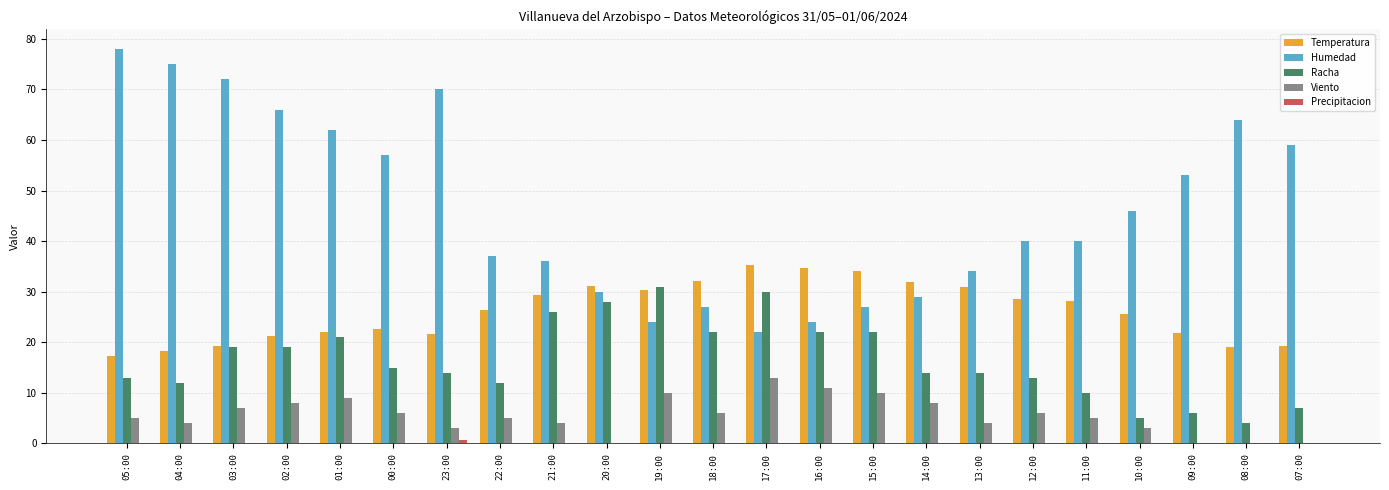

How many groups of bars are there?

23